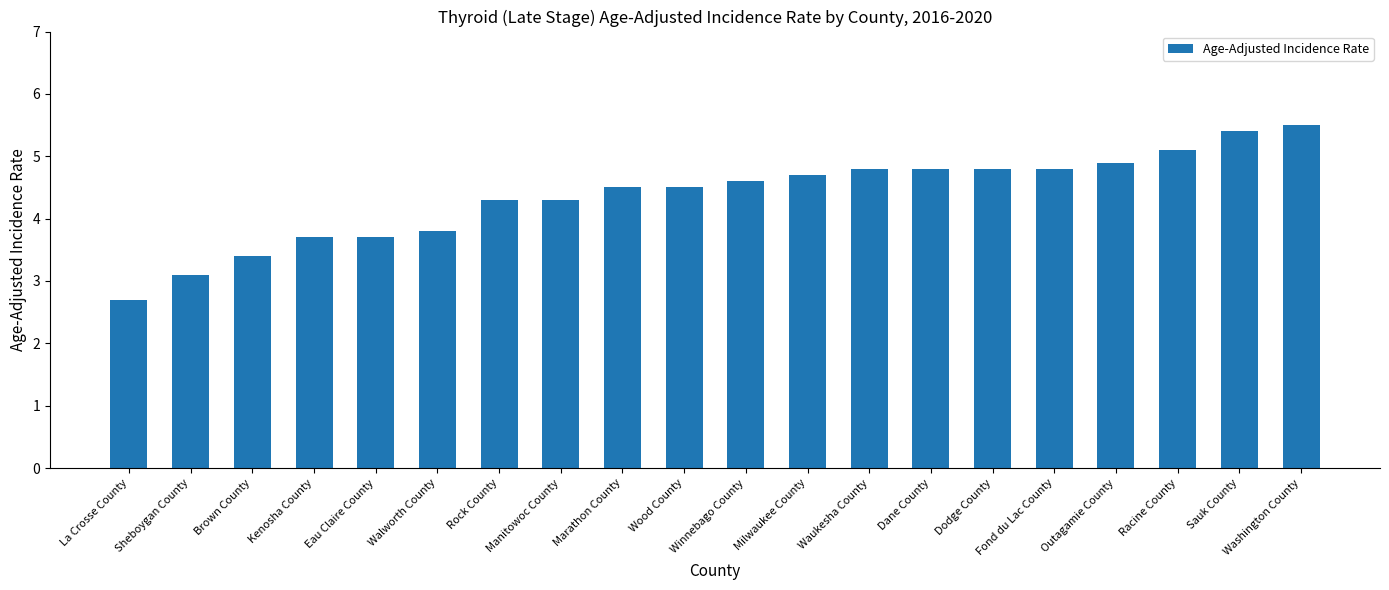

What is the maximum value shown in the chart?

5.5